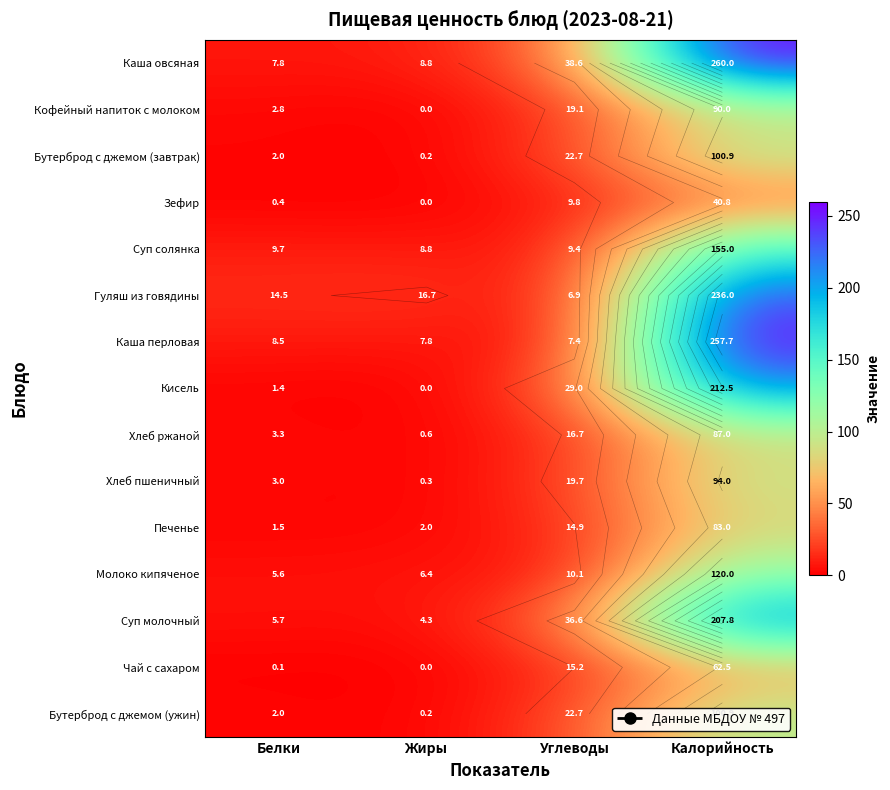

Which has a higher value, Жиры or Белки?

Жиры